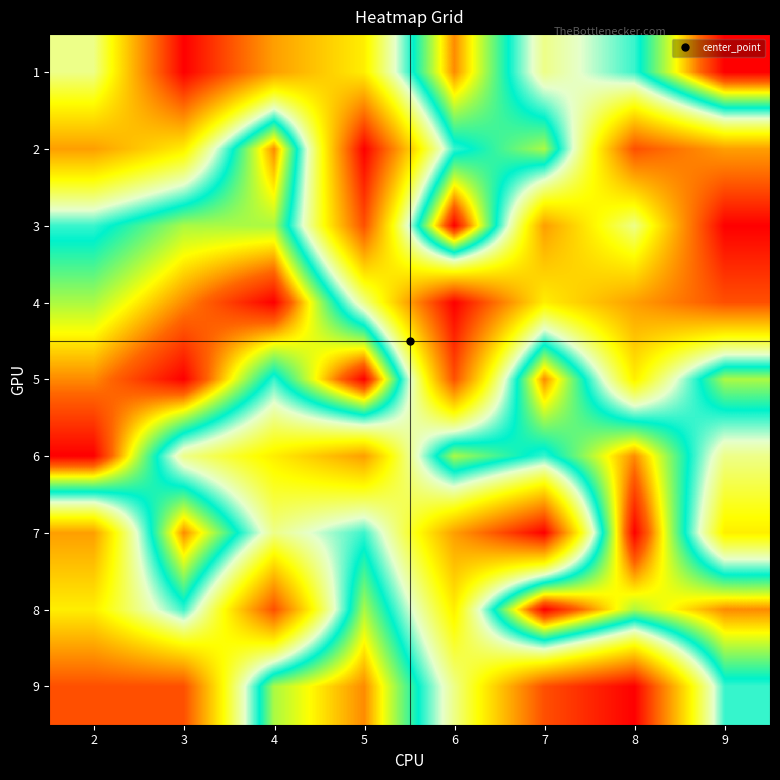

What is the total value across all series at 9?

45